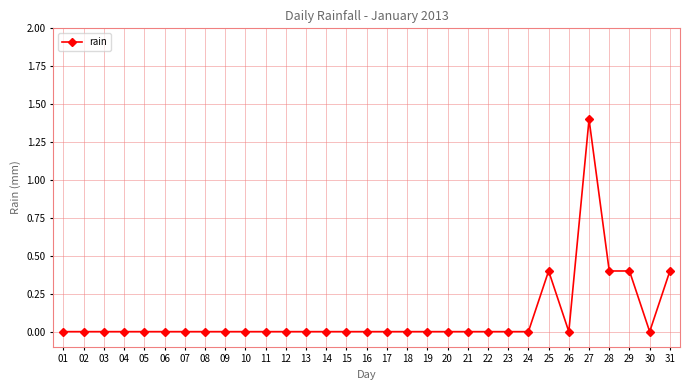

What is the average value?

0.1